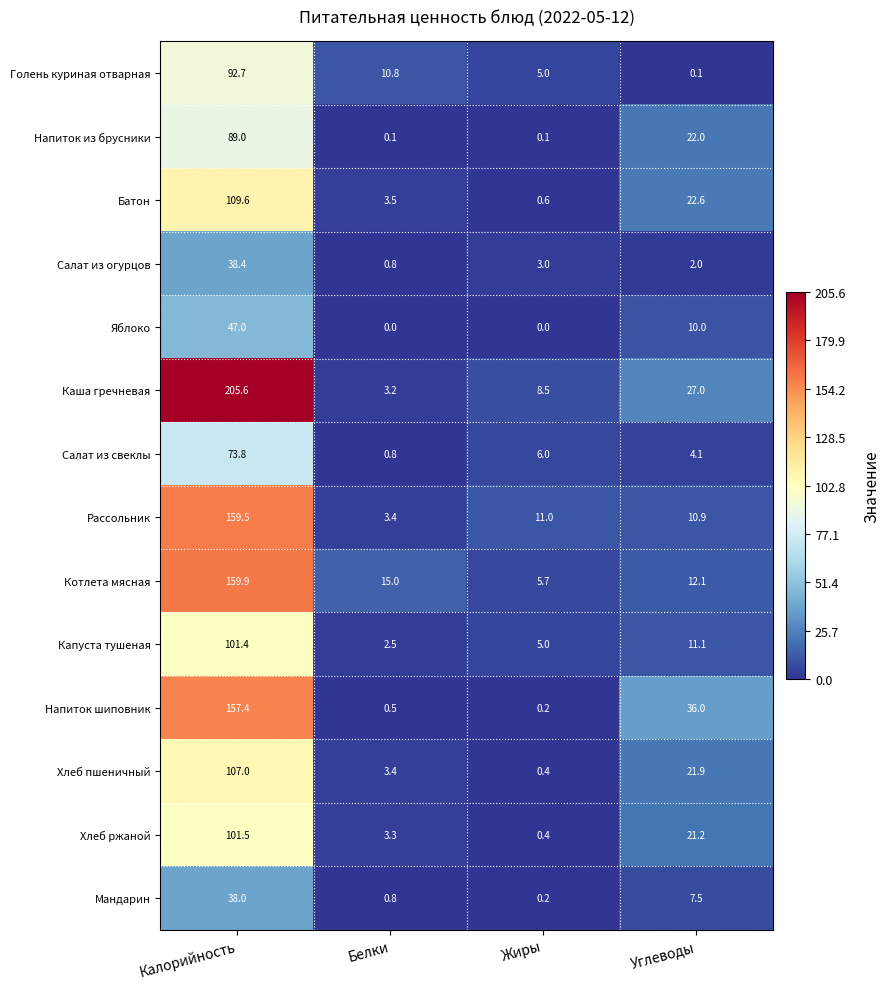

The value of Мандарин at Белки is 0.8. True or false?

True